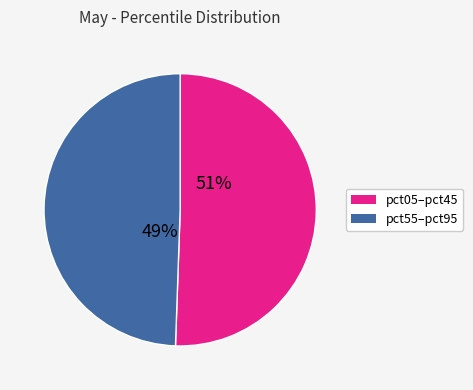

How many slices are in this pie chart?

2